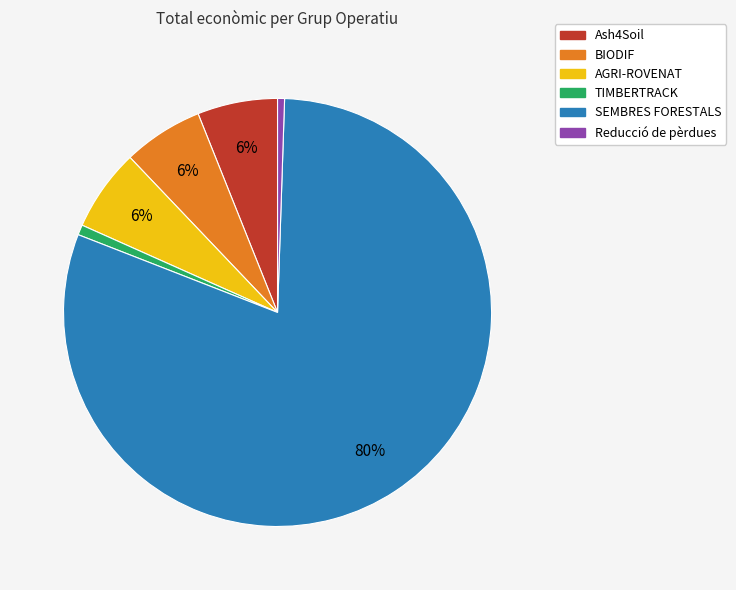

To the nearest percent, what portion does TIMBERTRACK represent?

1%